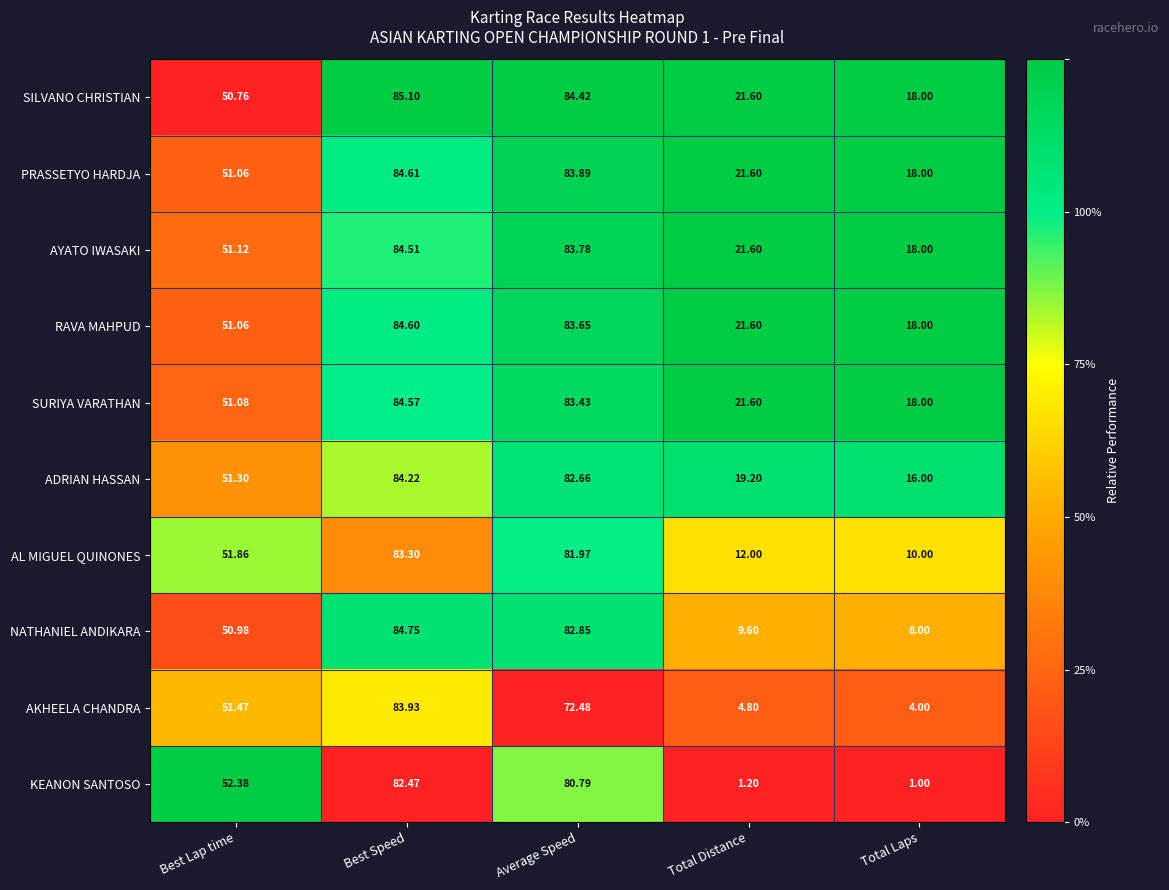

Which series has the largest total across all categories?

SILVANO CHRISTIAN